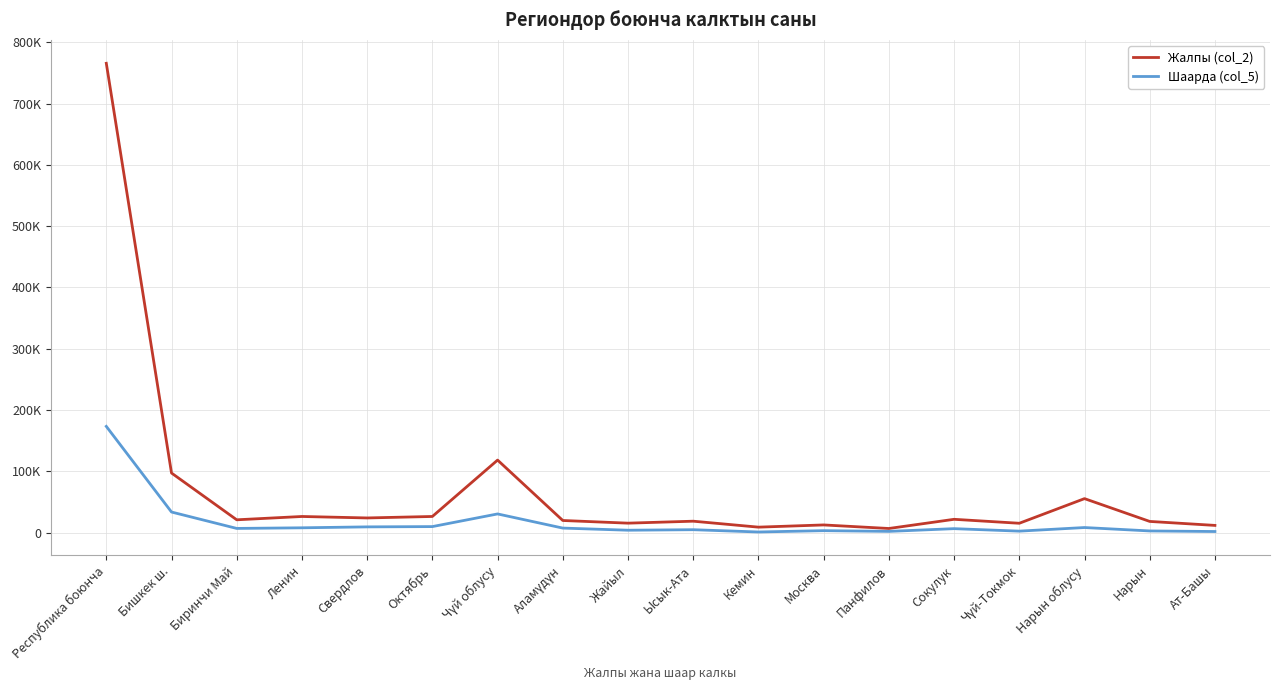

Between Бишкек ш. and Биринчи Май, which series saw the biggest shift?

Жалпы (col_2)